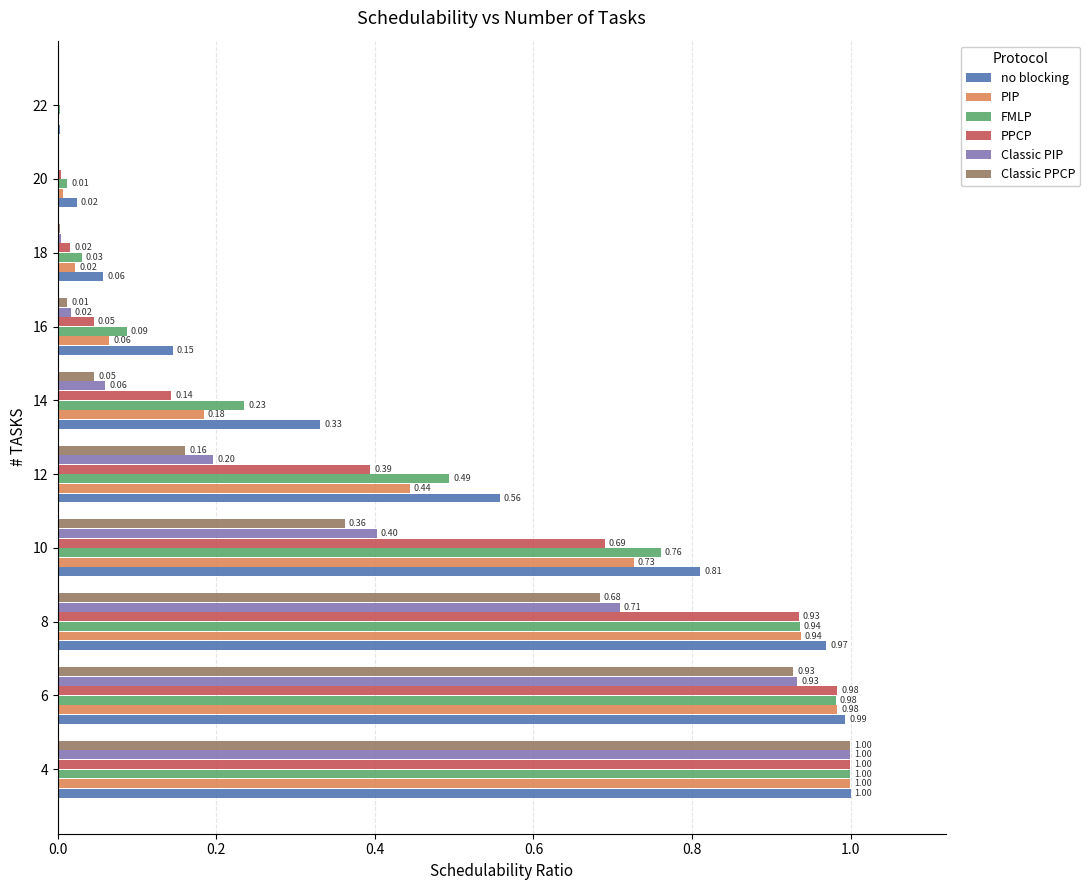

Is the value of PIP at 12 greater than the value of Classic PIP at 22?

Yes